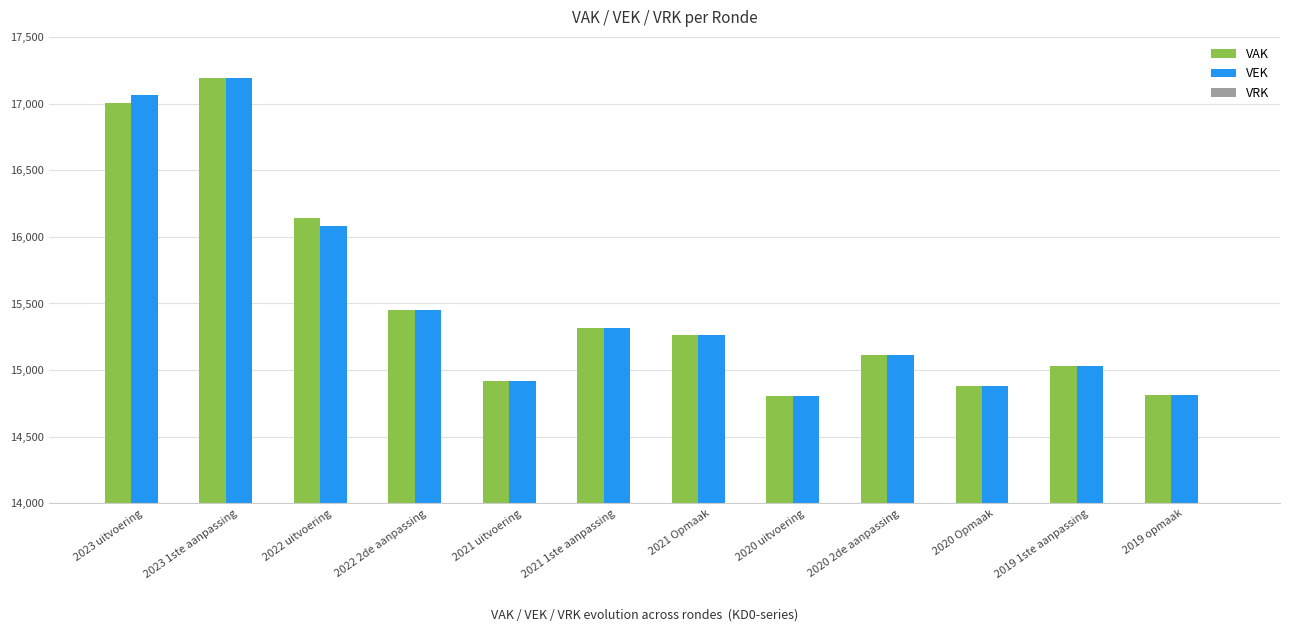

What is the maximum value for VEK?

17190